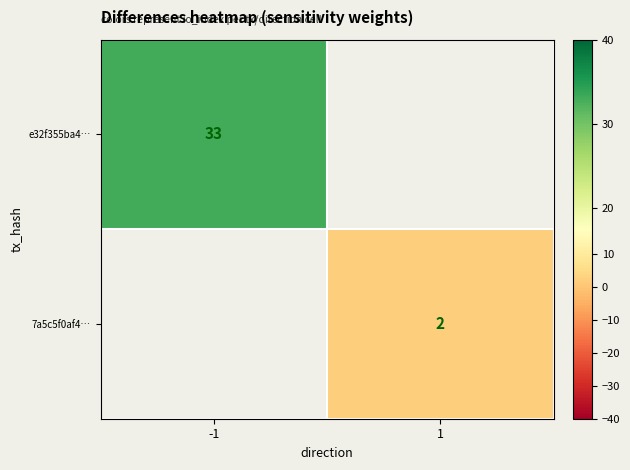

Is it true that e32f355ba4… equals 48.2 at -1?

False